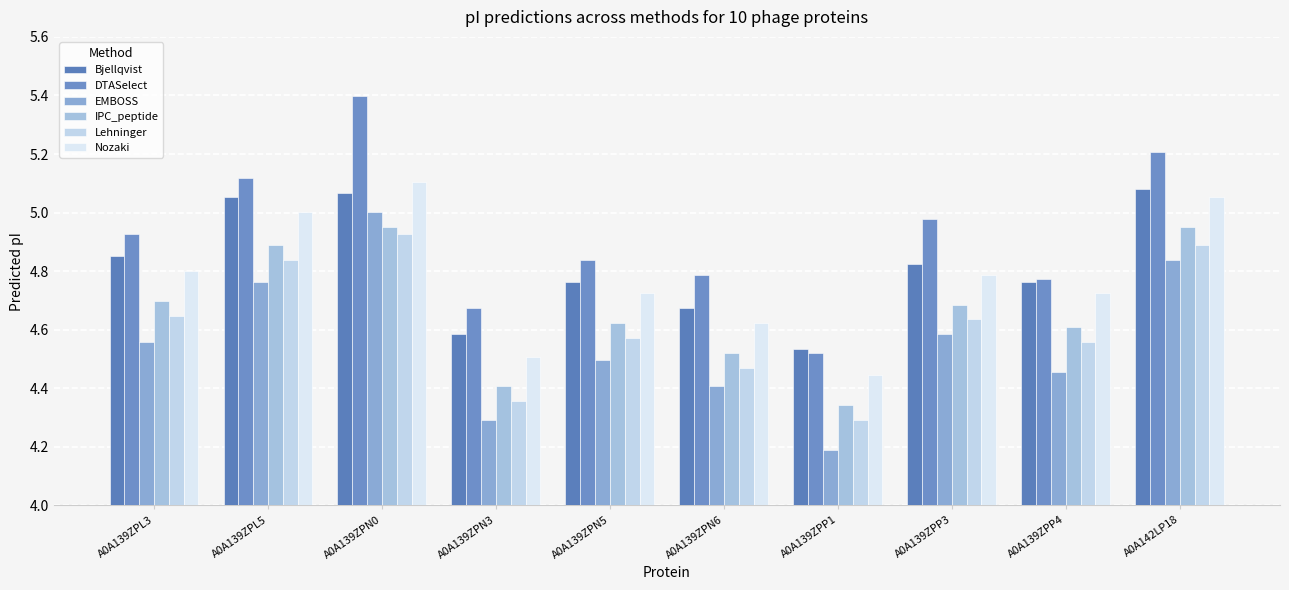

What is the sum of all Nozaki values?

47.8